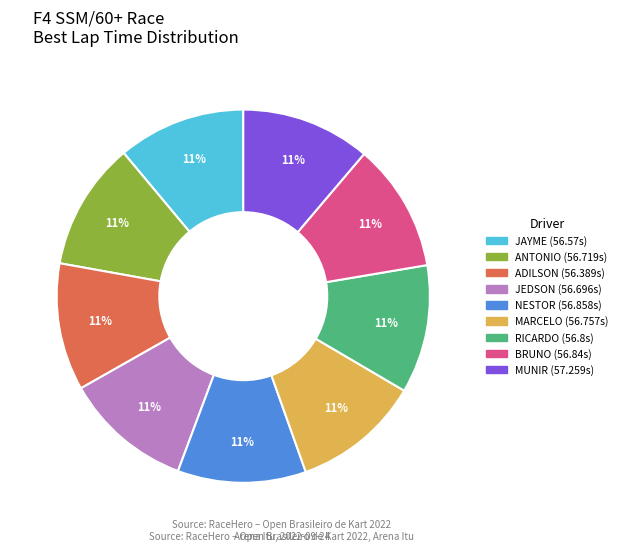

To the nearest percent, what is the average slice percentage?

11%